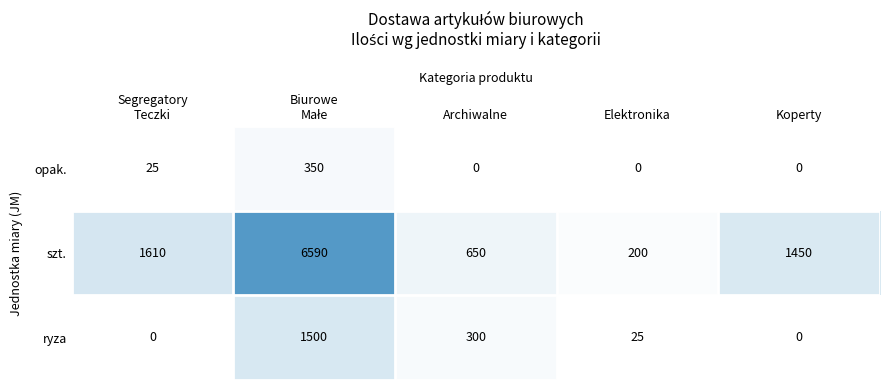

Which series has the widest spread of values?

szt.